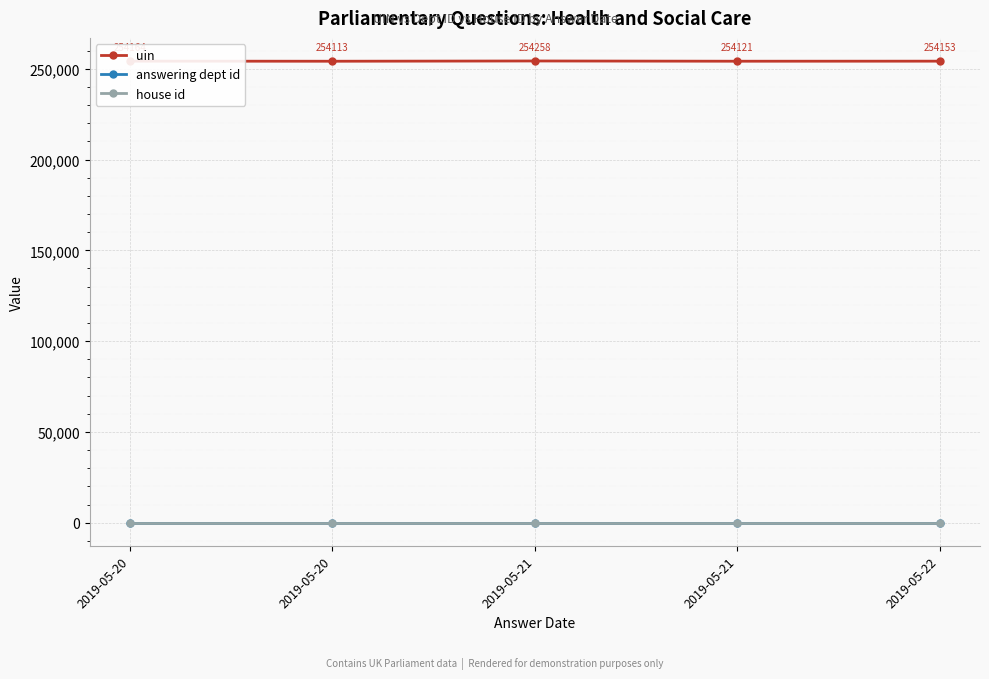

Is this an area chart (filled region under the line)?

No